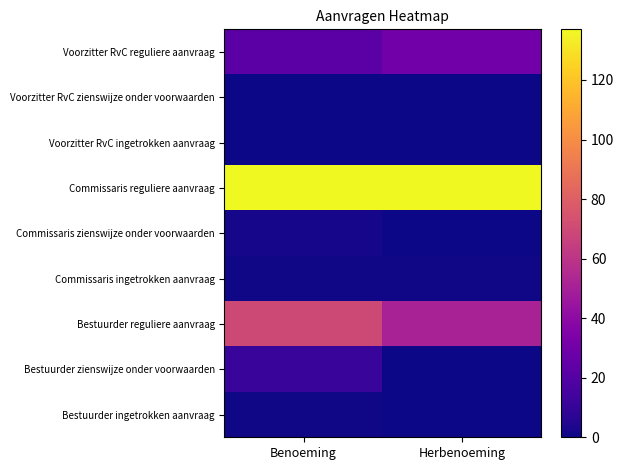

Which series has the largest total across all categories?

Commissaris reguliere aanvraag